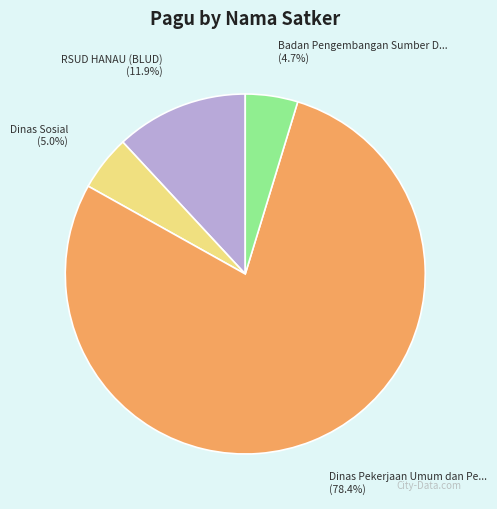

How many slices are in this pie chart?

4